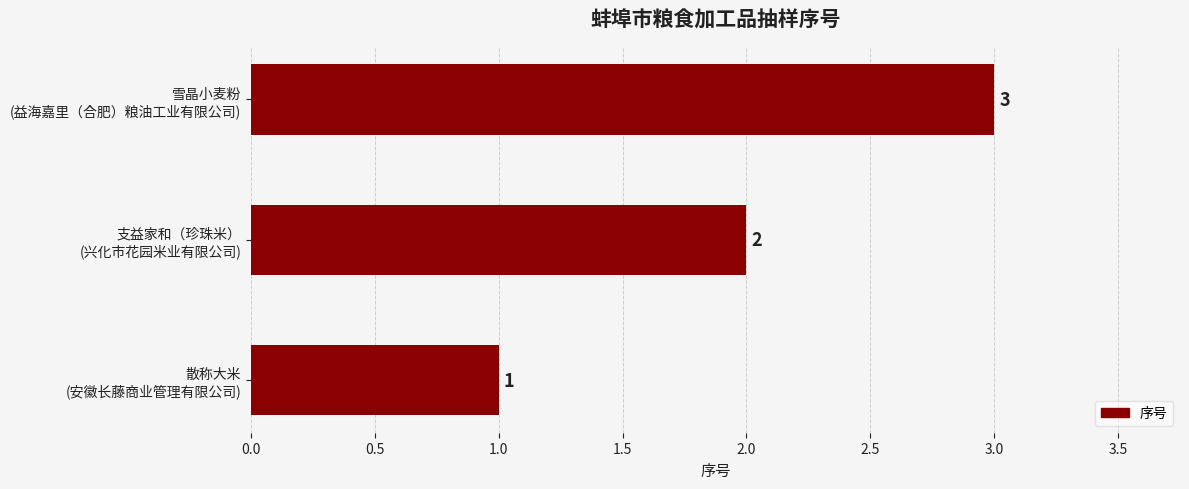

What is the greatest value displayed?

3